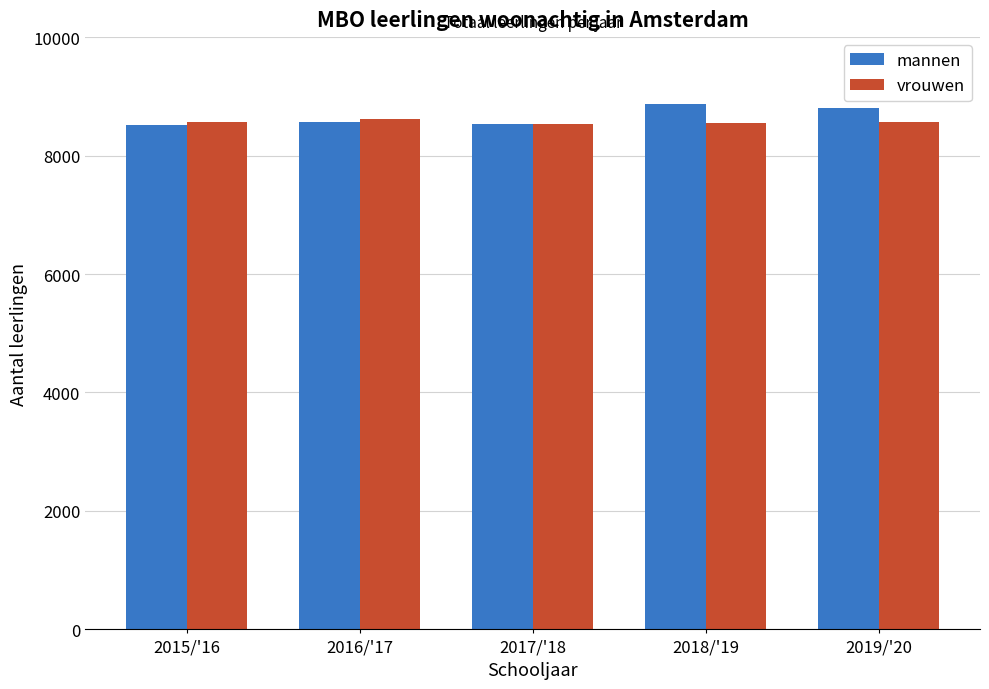

What is the greatest value displayed?

8865